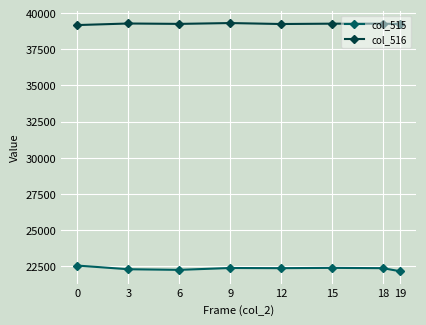

What is the spread (max minus min) of values at 19?

17101